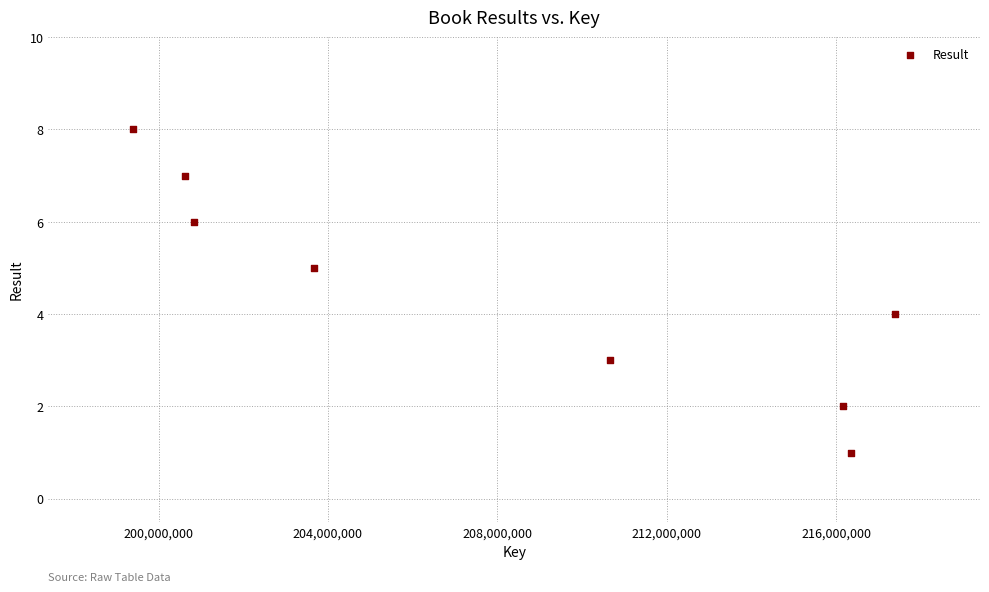

What is the range of X values (max minus min)?

17998517